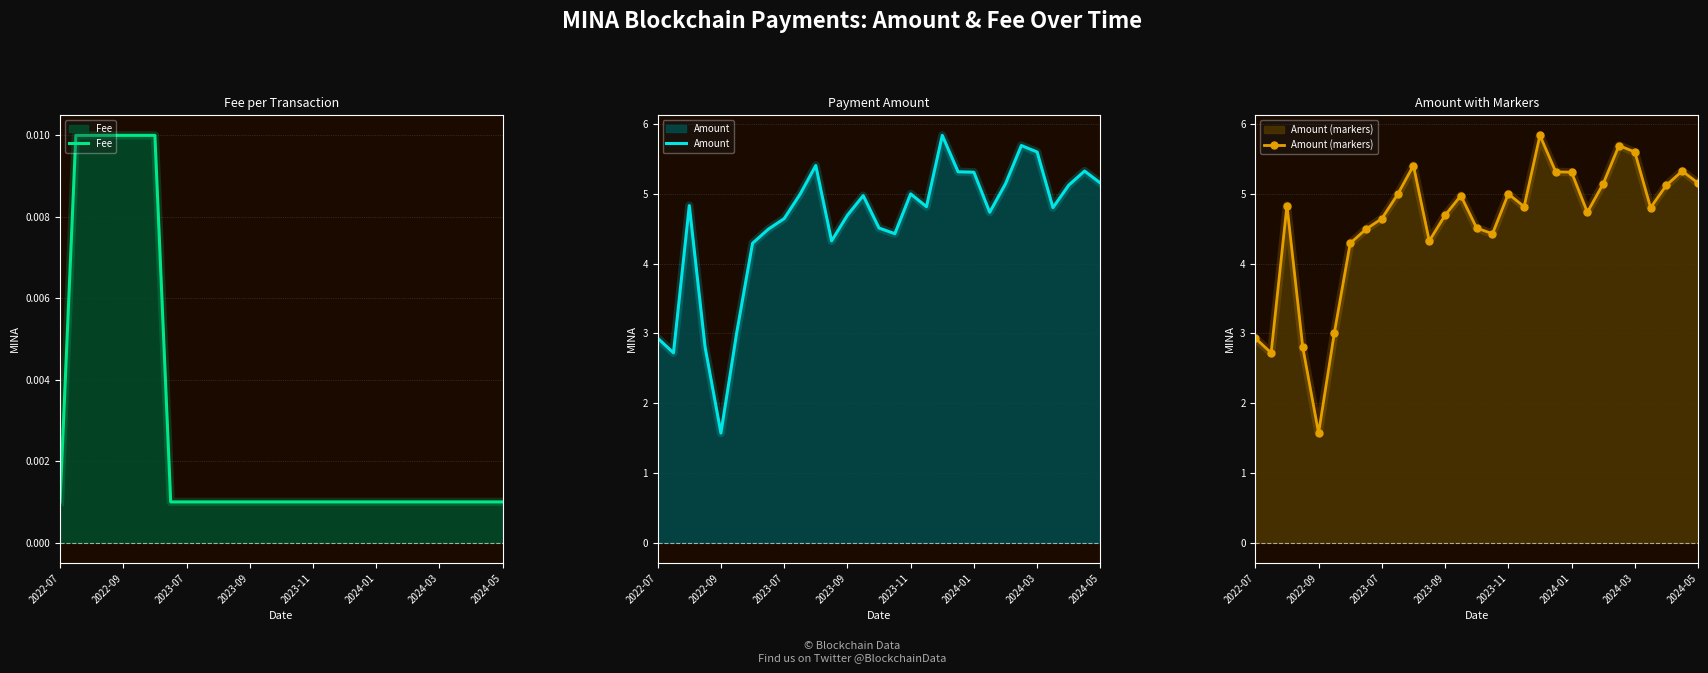

At how many categories does at least one series exceed 0?

29